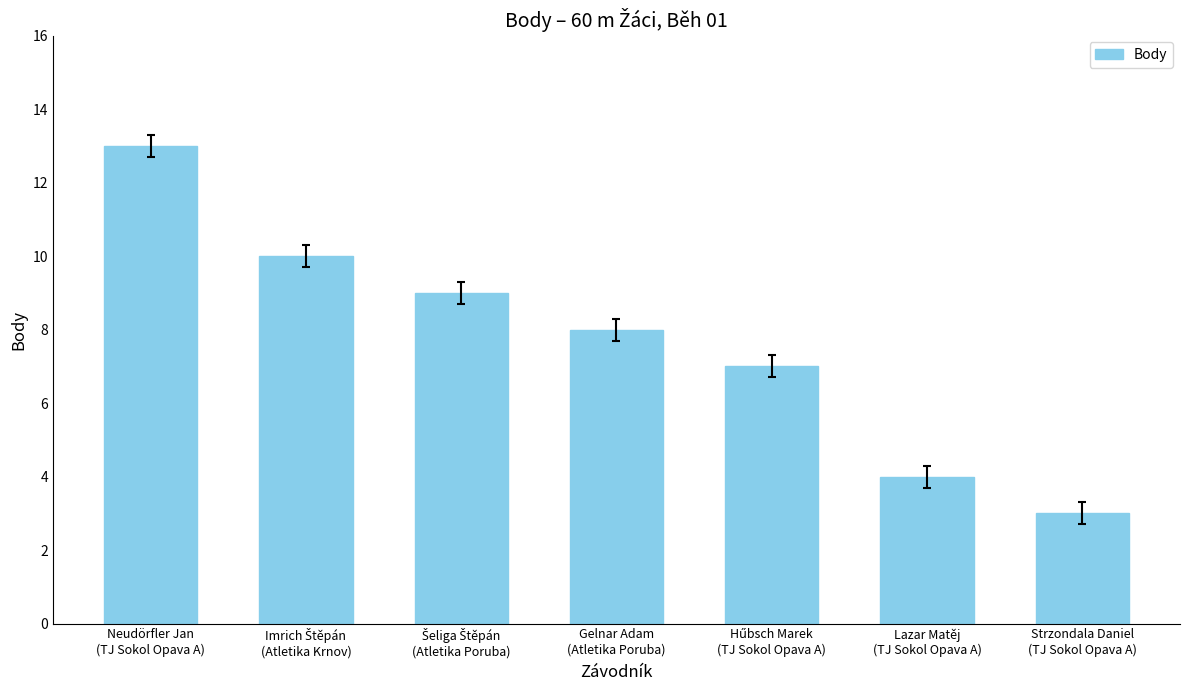

How many bars are there in total?

7